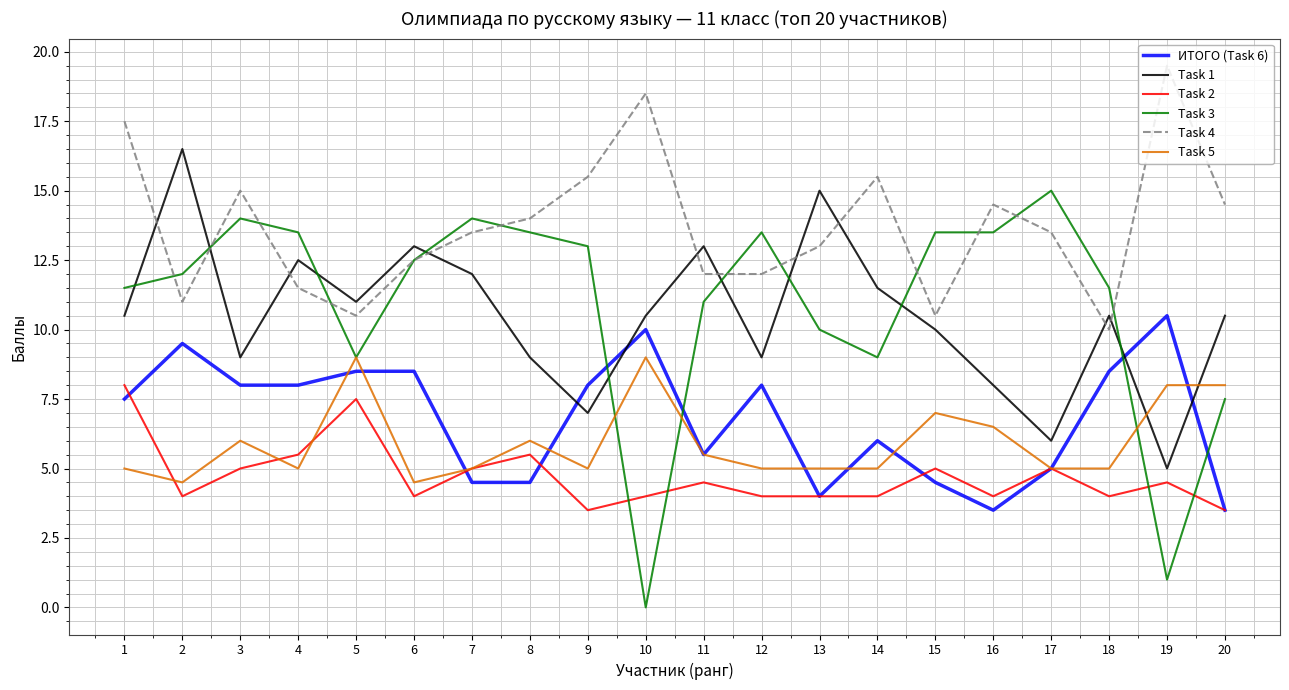

Is this an area chart (filled region under the line)?

No